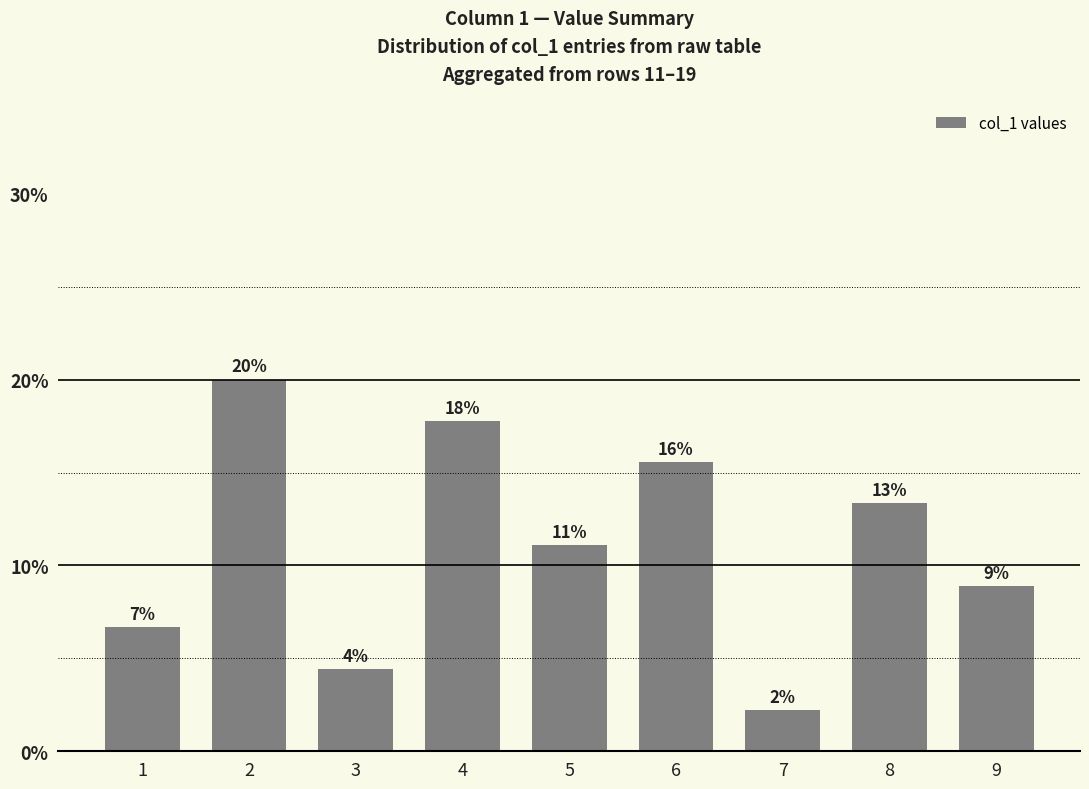

Reading left to right, transcribe all the data shown in this chart.

1=3	2=9	3=2	4=8	5=5	6=7	7=1	8=6	9=4